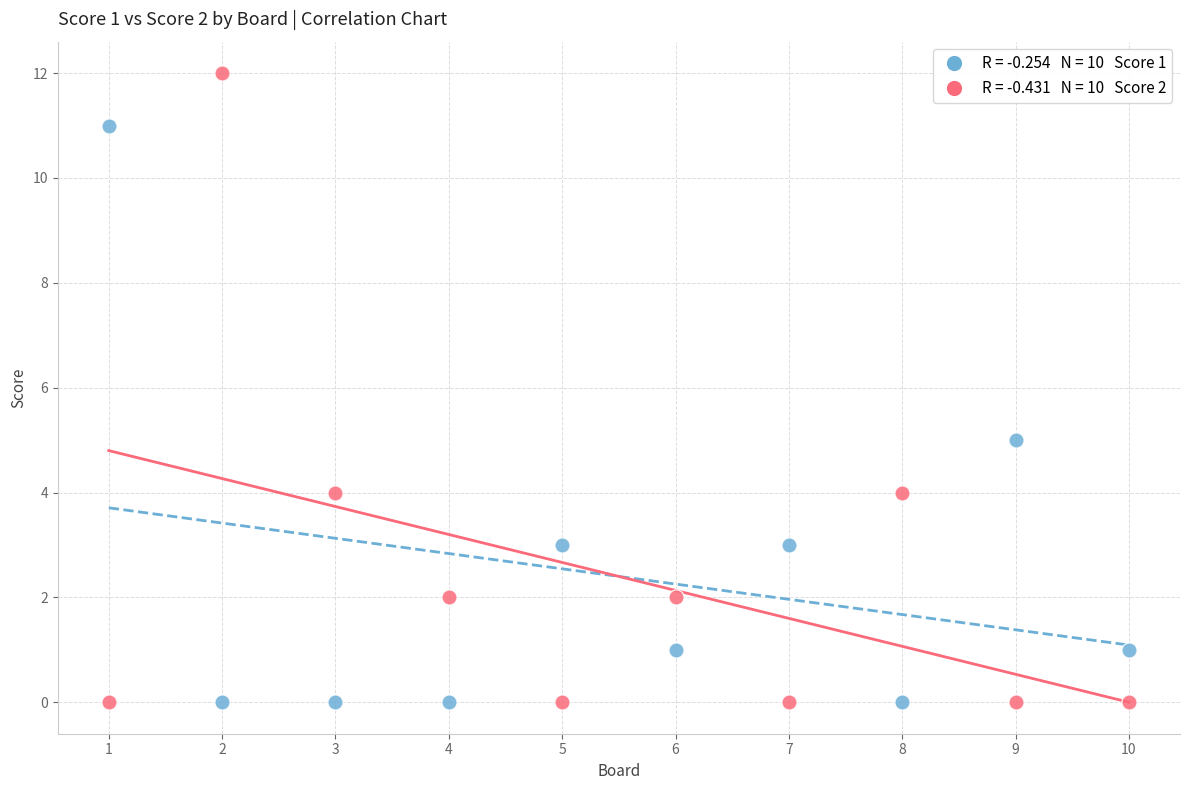

Across all data points, what is the range of Y values (max minus min)?

12